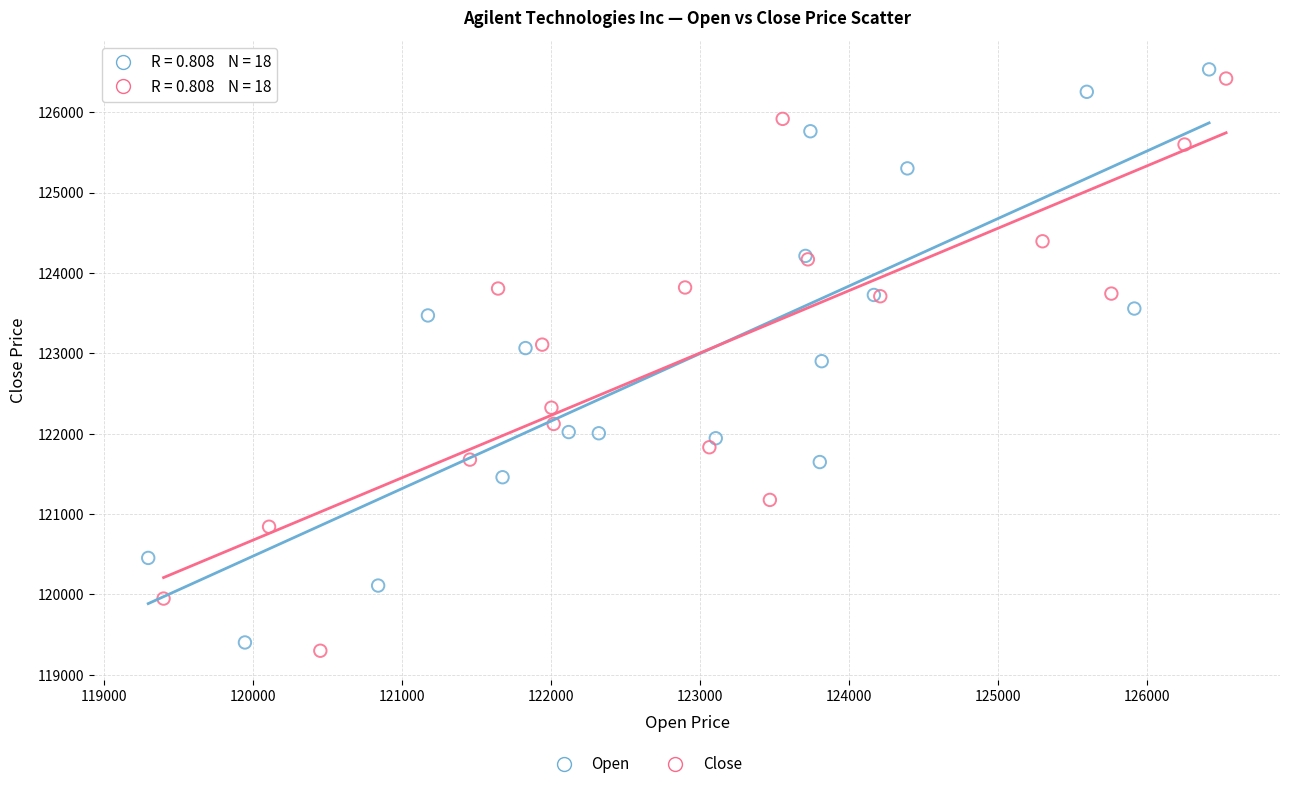

Which series contains the lowest Y value?

Close